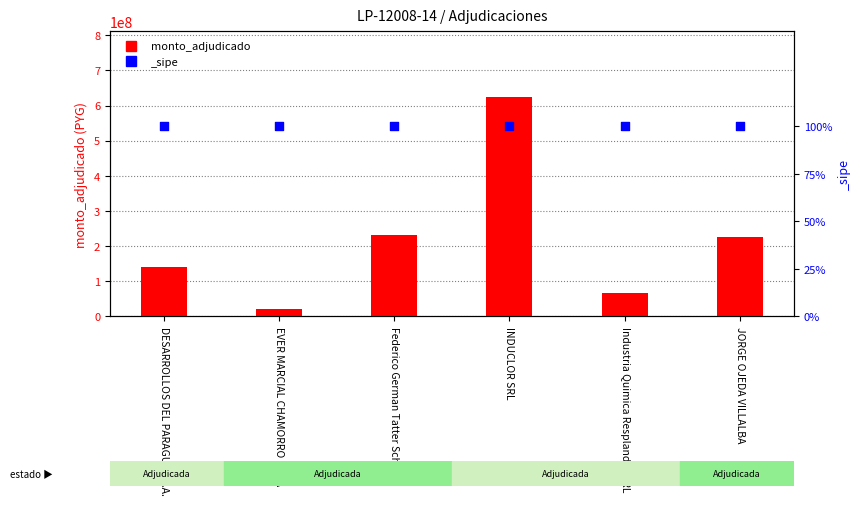

Which has a higher value, Federico German Tatter Schacht or EVER MARCIAL CHAMORRO PENA?

Federico German Tatter Schacht